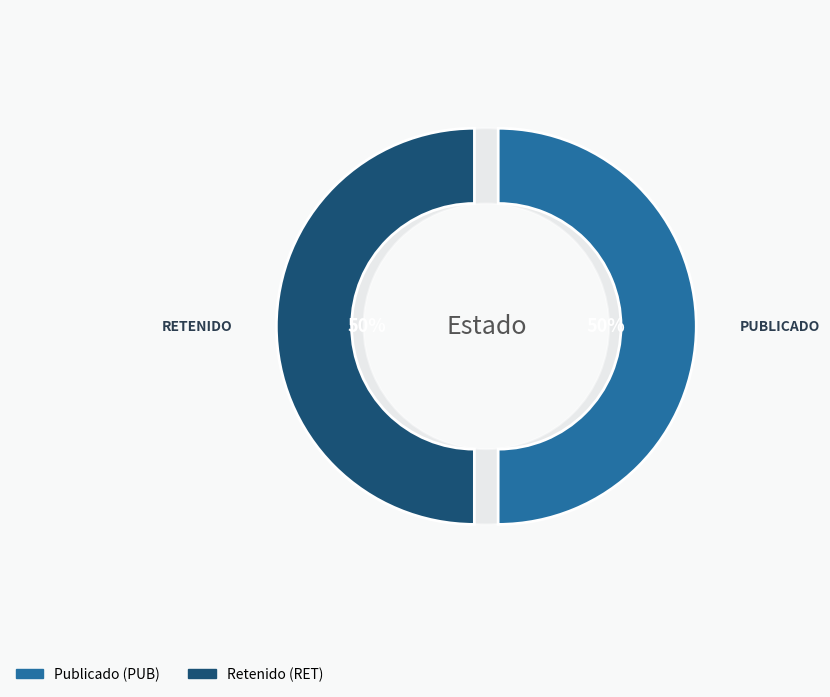

To the nearest percent, what is the difference between the largest and smallest slice percentages?

50%